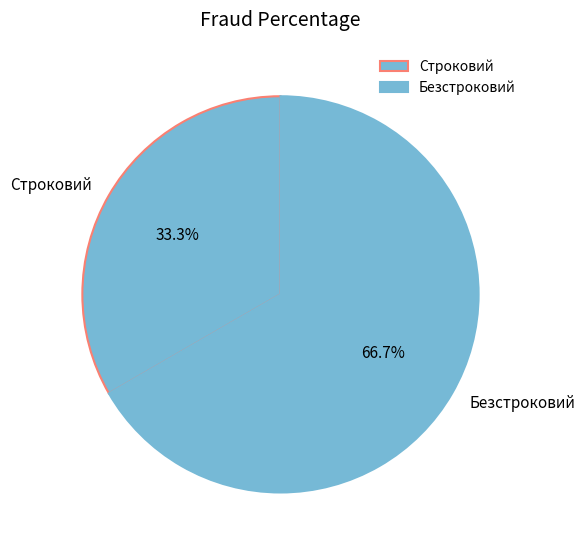

Which slice represents more than half of the pie?

Безстроковий